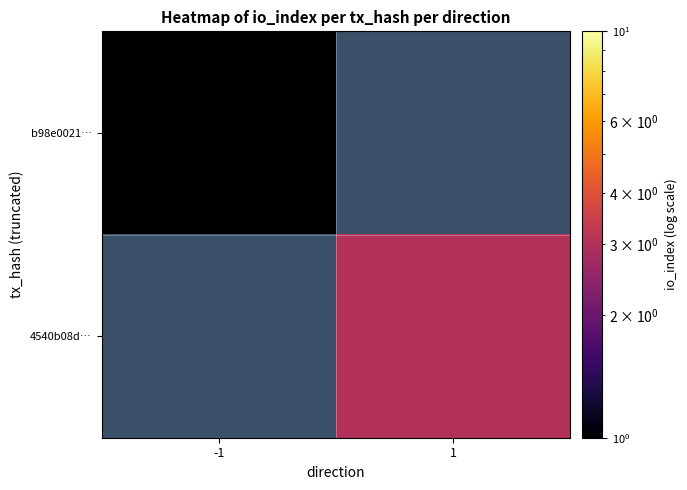

What is the minimum value for b98e0021…?

1.0